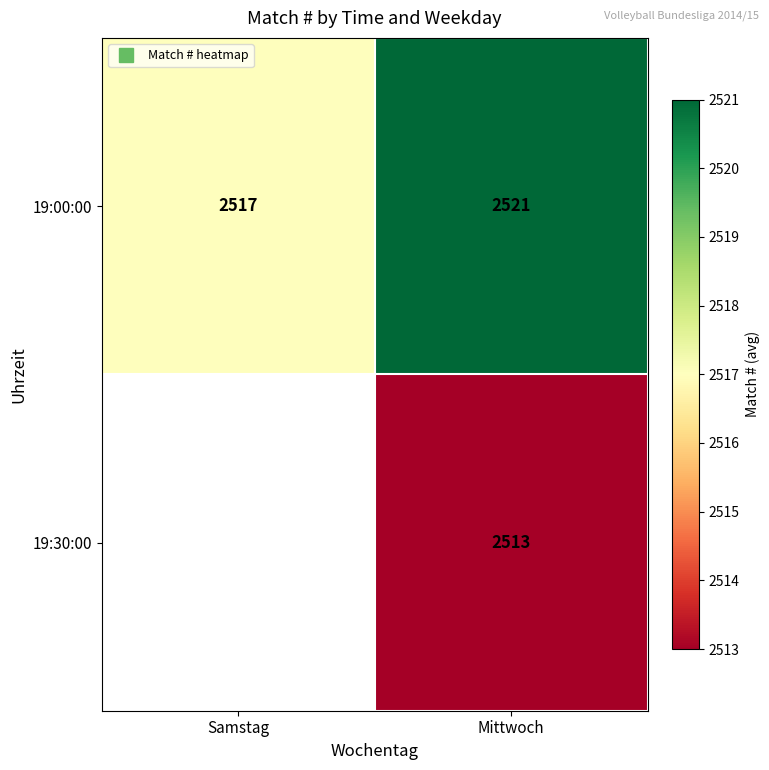

At which category does the chart reach its minimum across all series?

Mittwoch